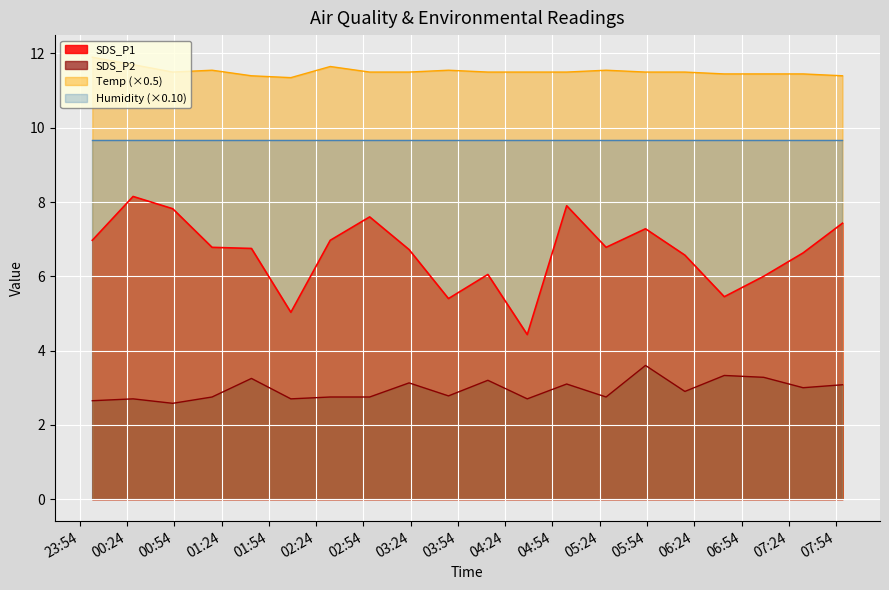

What is the spread (max minus min) of values at 2022/06/03 04:38:00?

8.8